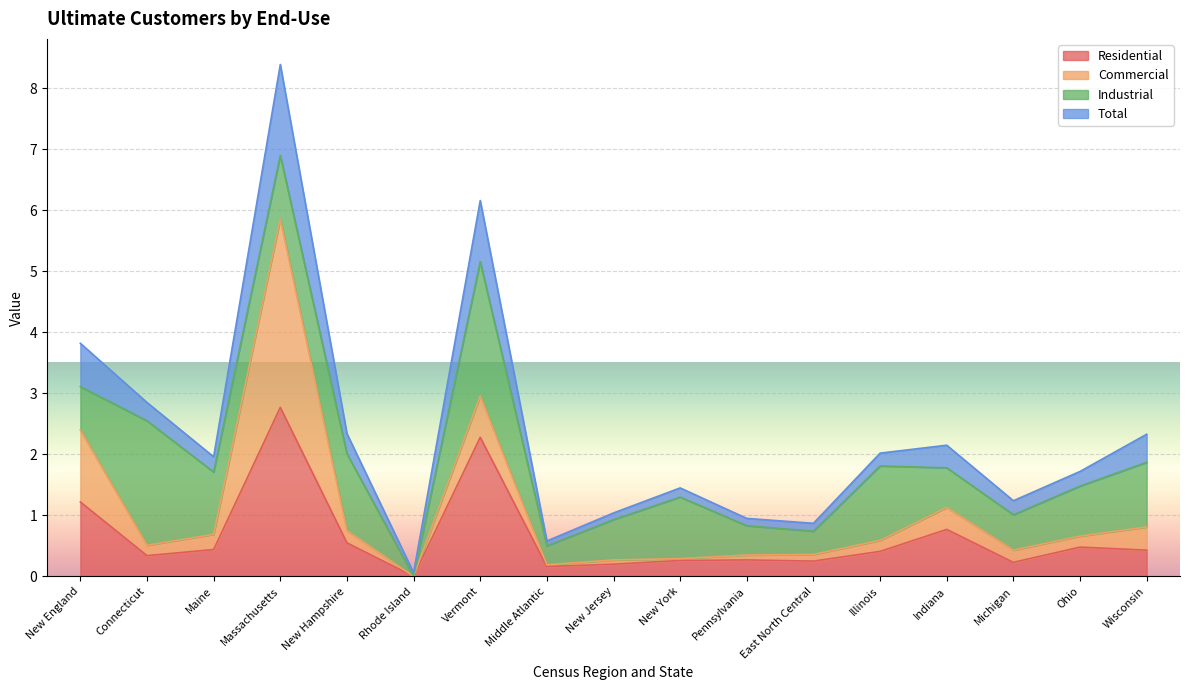

What is the difference between the maximum and minimum values in the Total series?

8.3